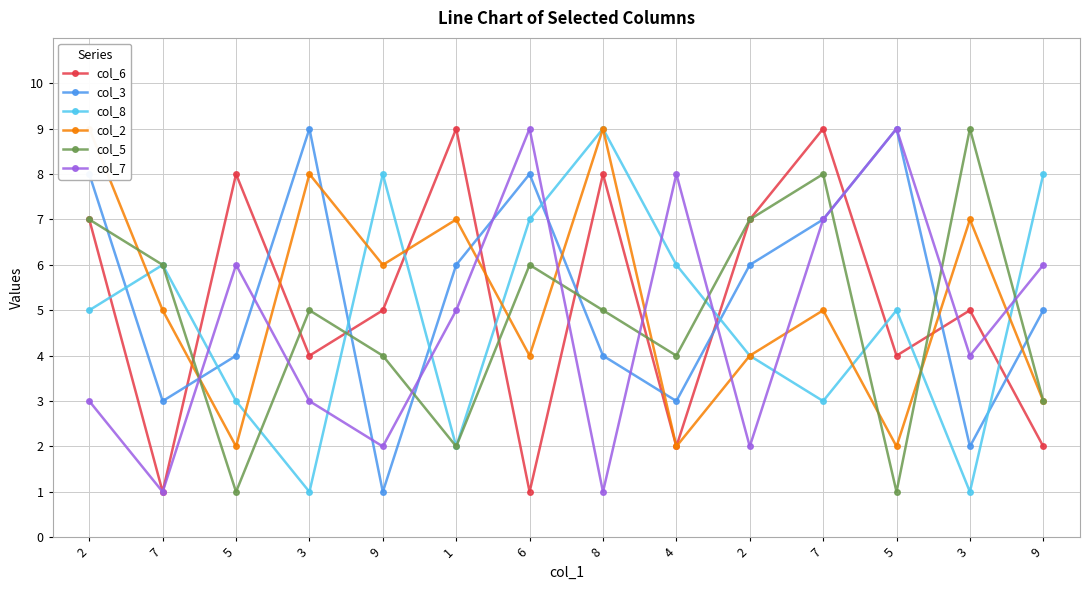

What is the lowest value of the col_3 series?

1